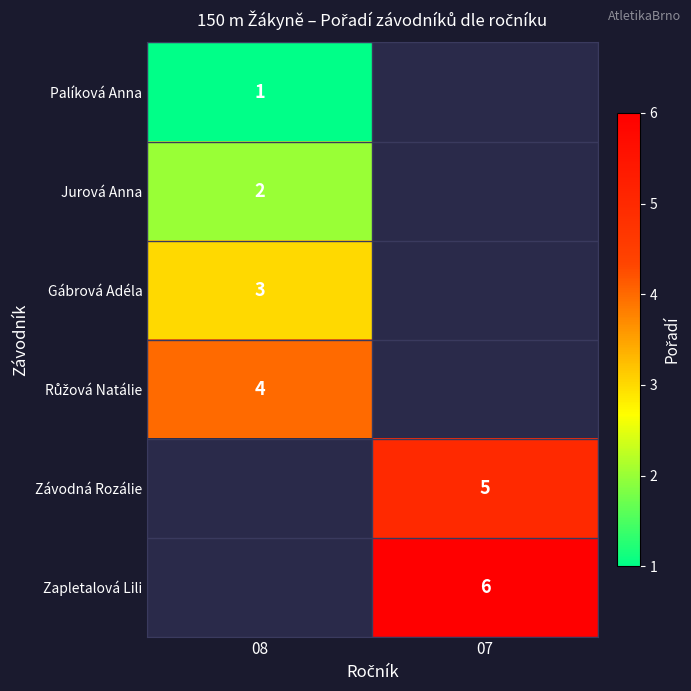

Between 07 and 08, which is larger?

08